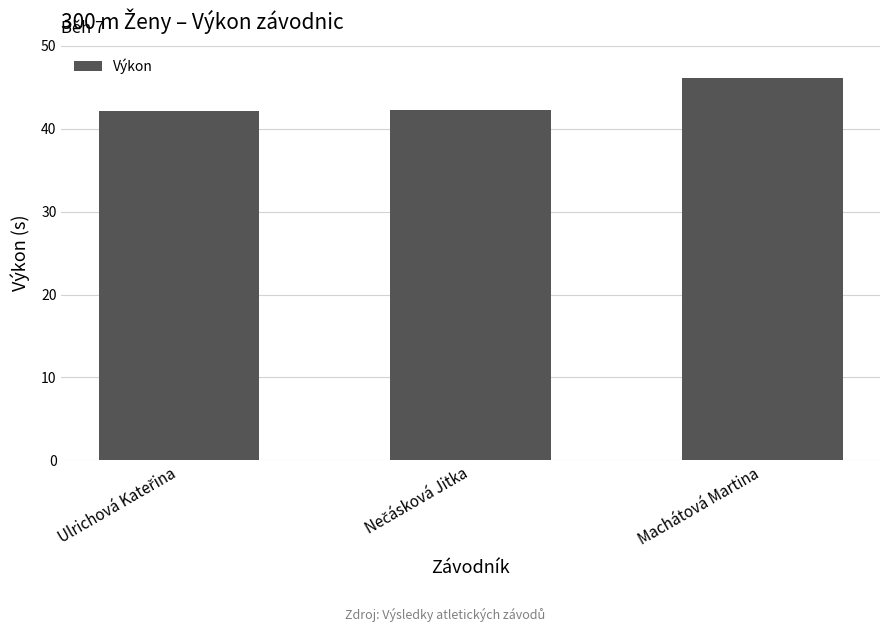

What is the sum of all values?

130.5